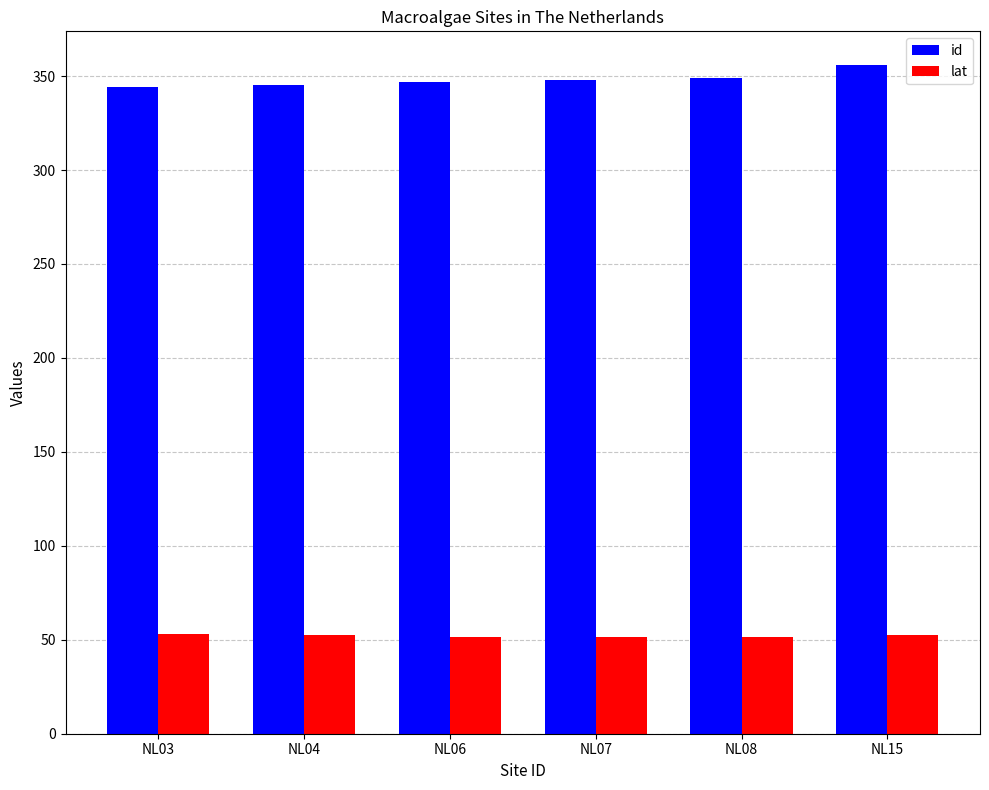

Are the bars grouped side by side (vs. stacked)?

Yes